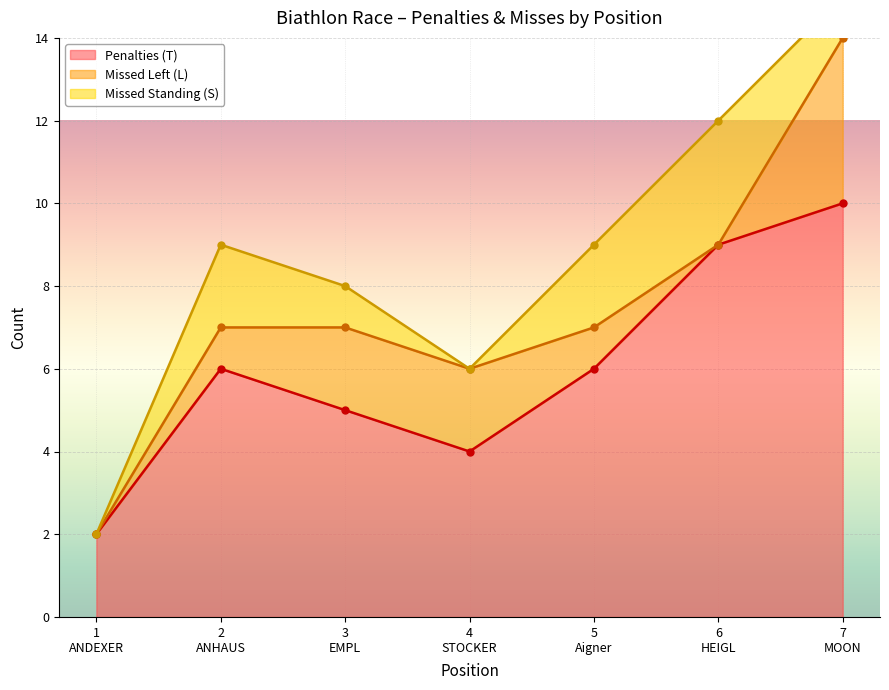

Reading left to right, extract all data points from this chart.

Penalties (T): 2	6	5	4	6	9	10
Missed Left (L): 0	1	2	2	1	0	4
Missed Standing (S): 0	2	1	0	2	3	1